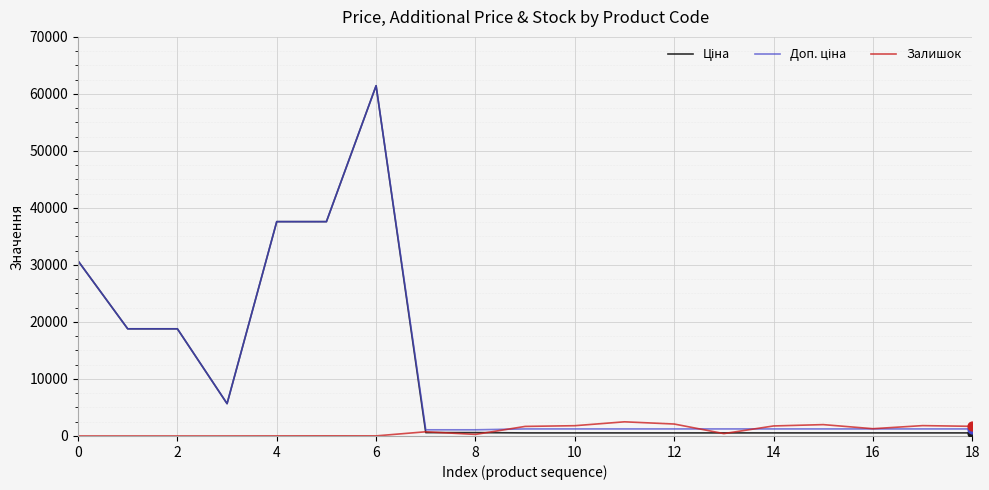

What is the greatest value displayed?

61434.3